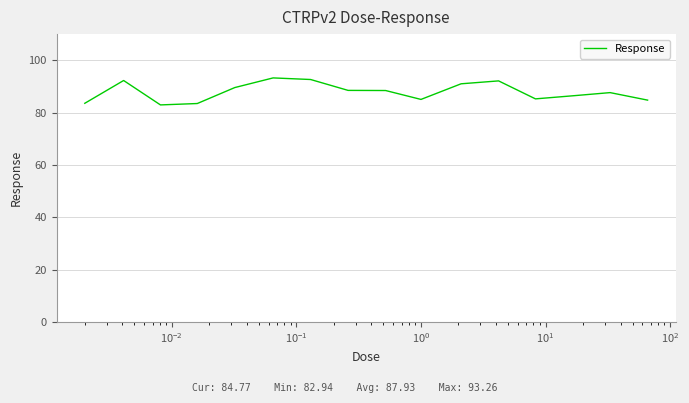

What is the minimum value shown in the chart?

82.9